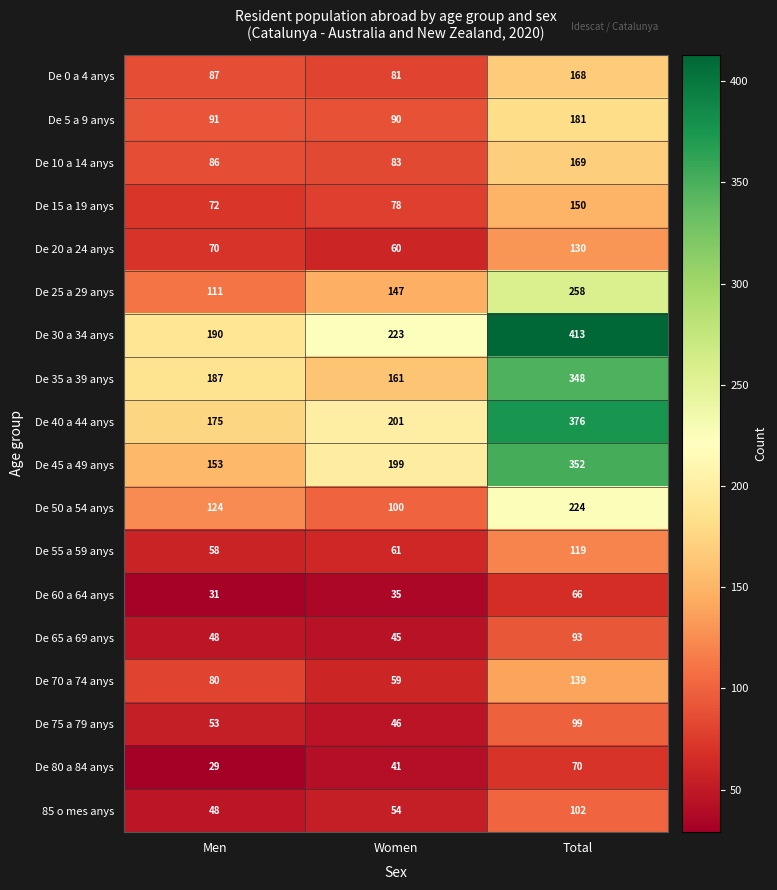

How many distinct data groups are displayed?

18